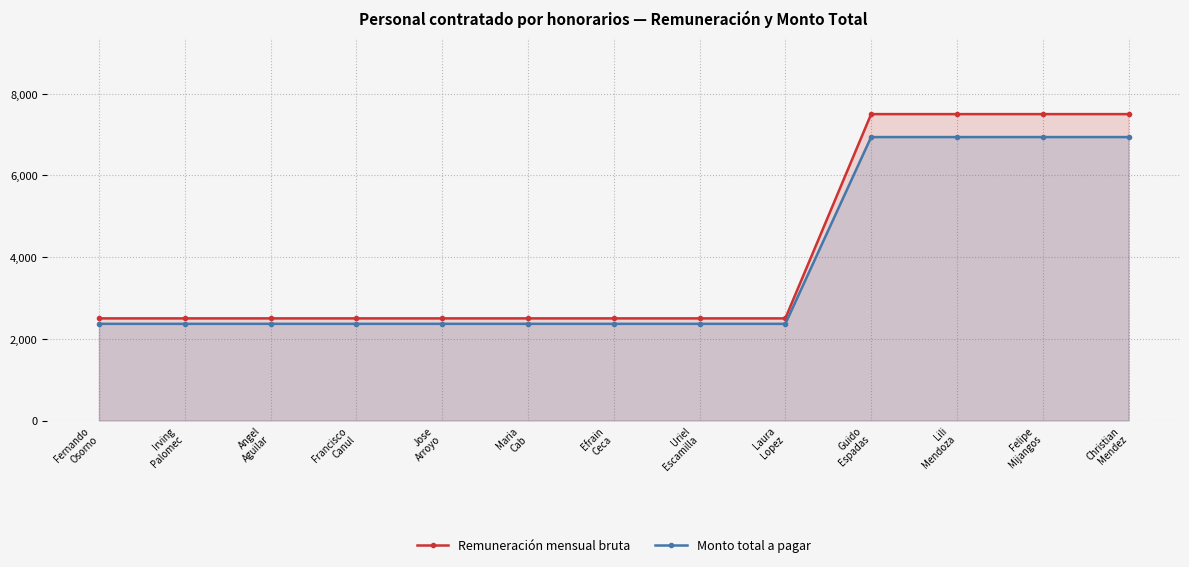

What is the greatest value displayed?

7500.0